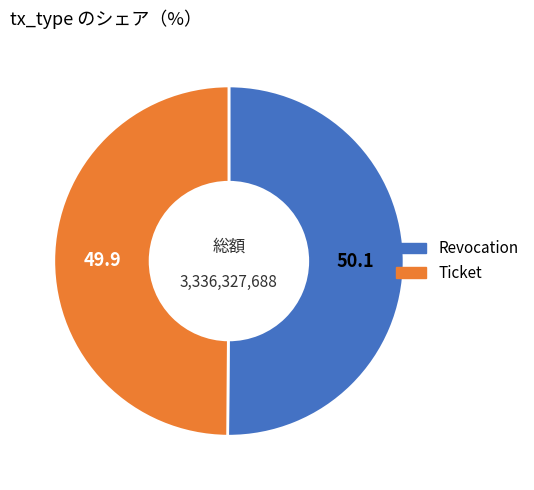

The Ticket slice represents 57% of the pie. True or false?

False